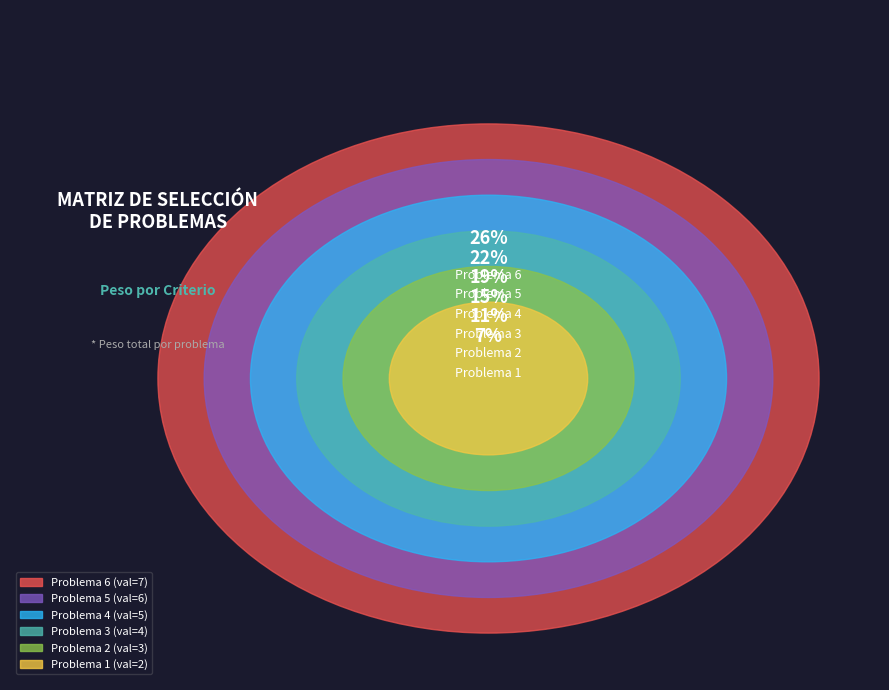

The Problema 1 slice represents 13% of the pie. True or false?

False